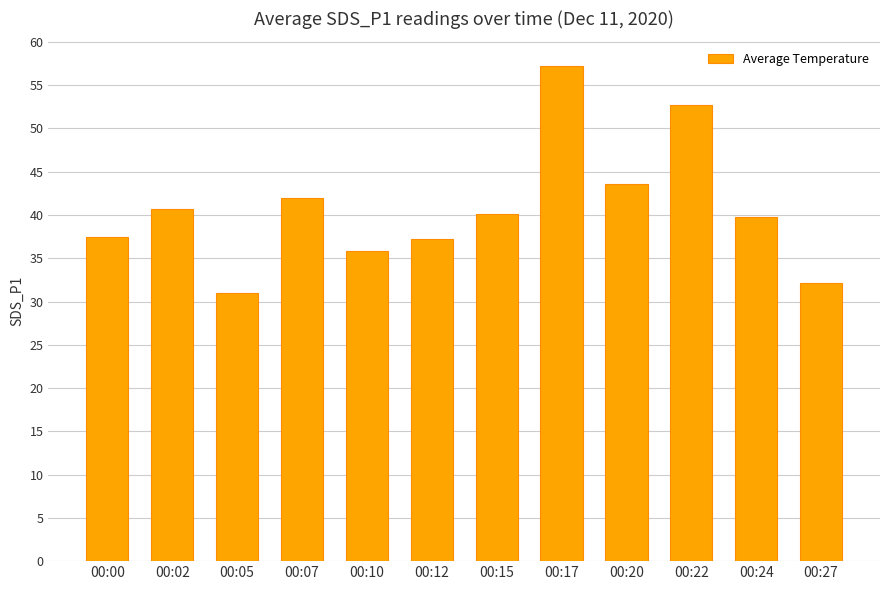

Between 00:22 and 00:00, which is larger?

00:22